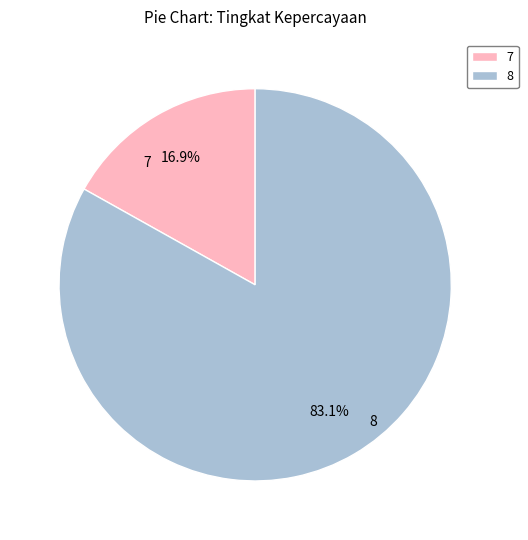

True or false: 8 accounts for 67% of the total.

False